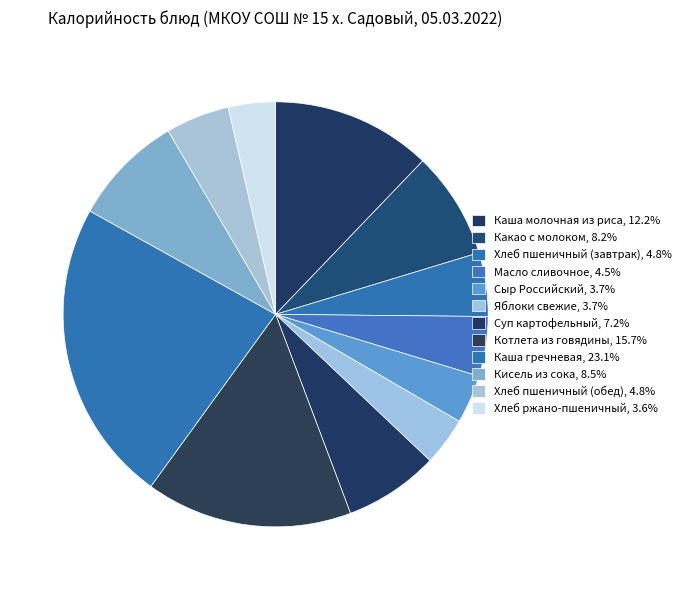

Count the number of slices in the pie.

12